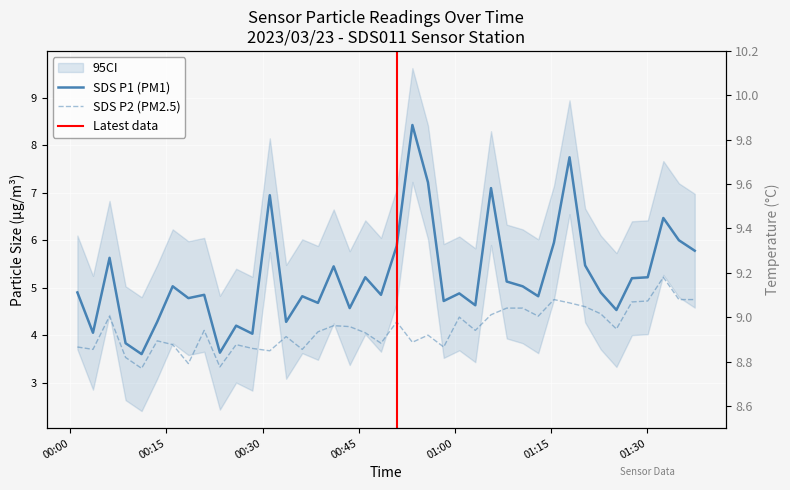

The value of SDS_P1 at 2023/03/23 01:03:11 is 4.6. True or false?

True